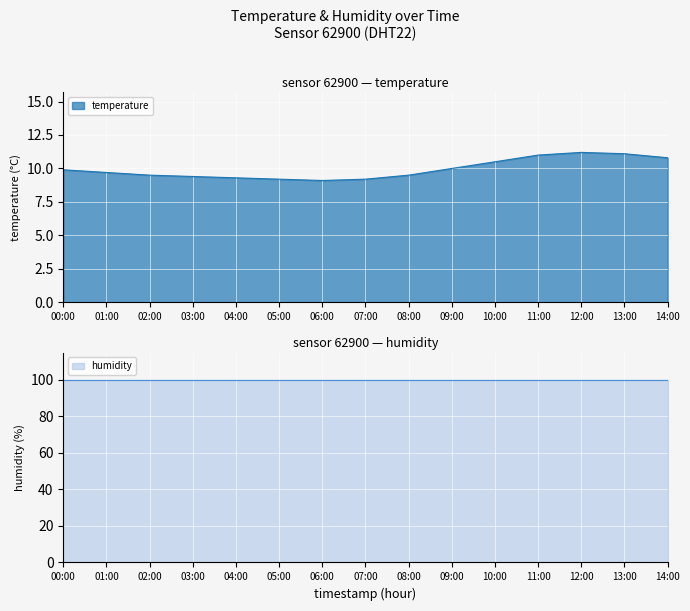

Reading right to left, transcribe all the data shown in this chart.

10.8	11.1	11.2	11.0	10.5	10.0	9.5	9.2	9.1	9.2	9.3	9.4	9.5	9.7	9.9